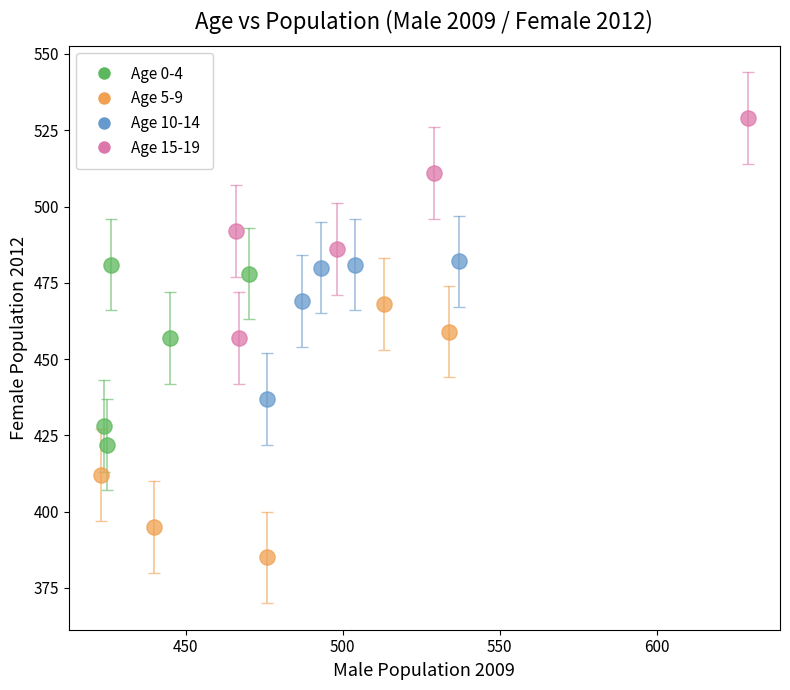

Which series has the widest spread of Y values?

Age 5-9